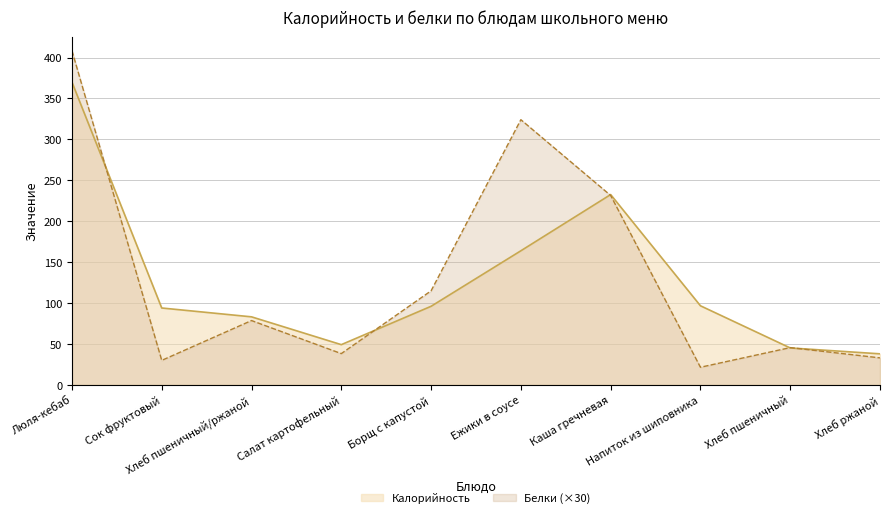

Is the value of Белки at Хлеб пшеничный greater than the value of Калорийность at Ежики в соусе?

No